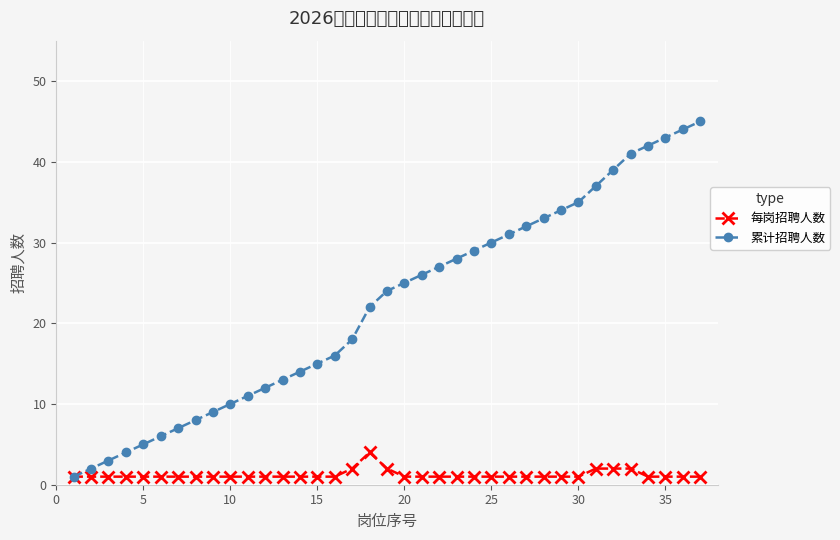

List the series in order of their overall mean, highest first.

累计招聘人数, 每岗招聘人数